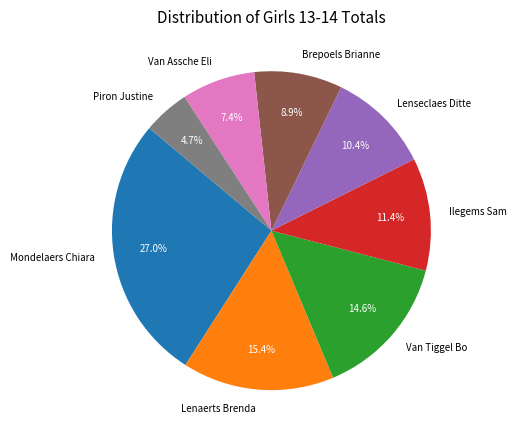

Is it true that Van Assche Eli is 7% of the pie?

True